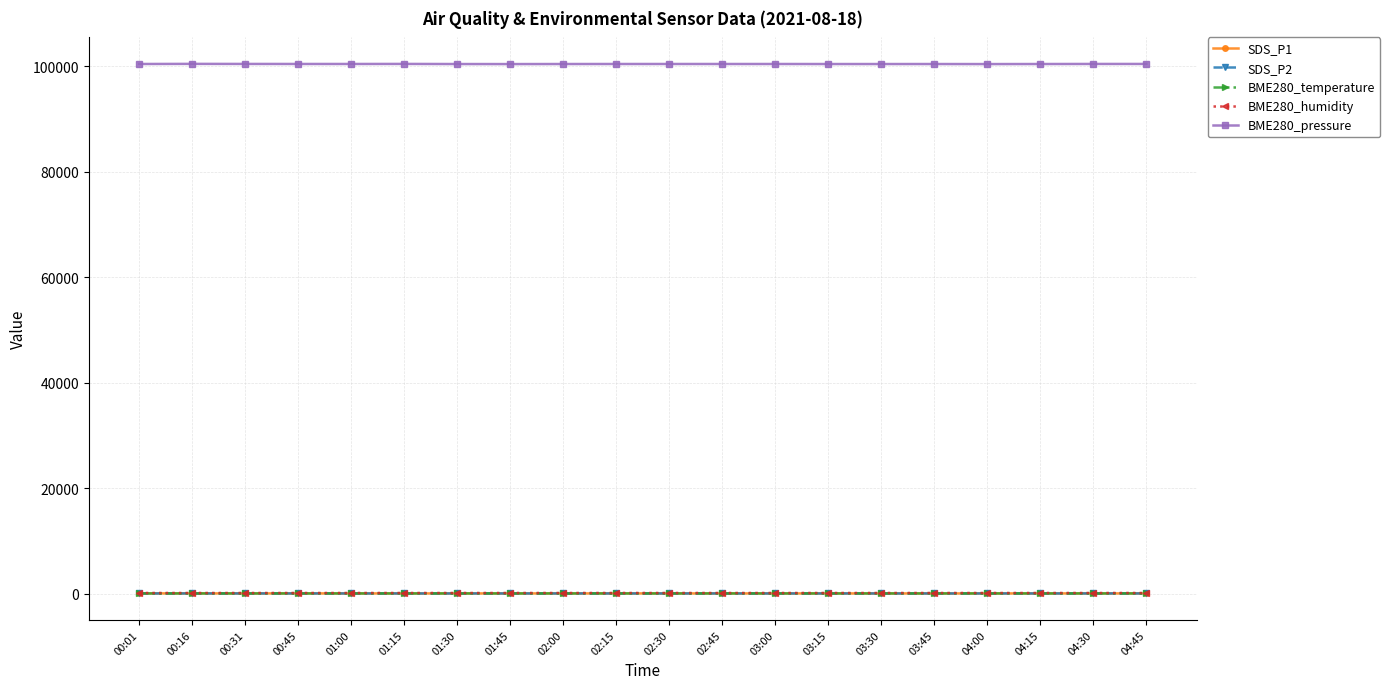

What is the difference between the maximum and second lowest values in the SDS_P2 series?

3.9